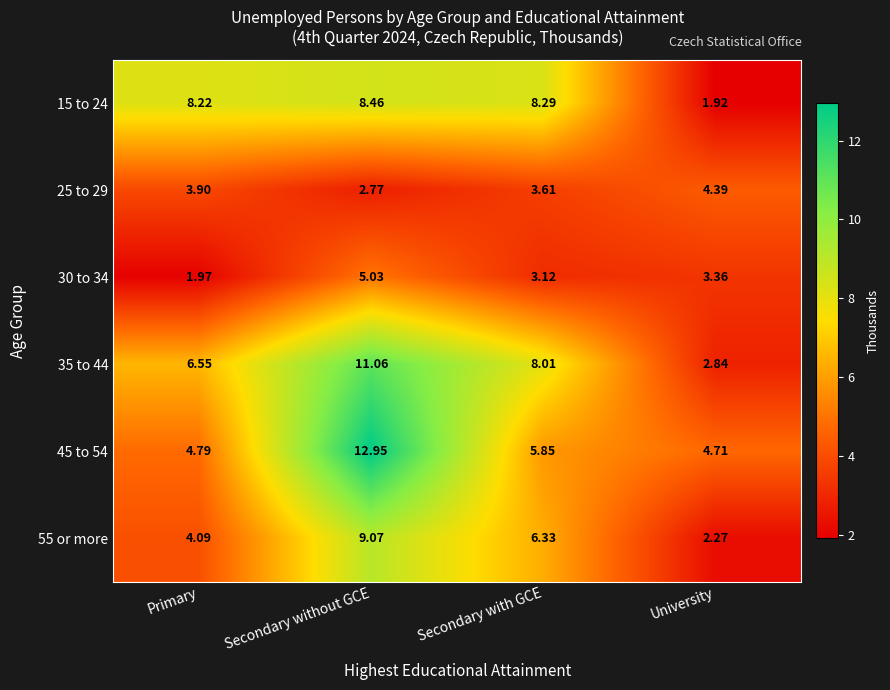

How many data points in 25 to 29 are above 3?

3